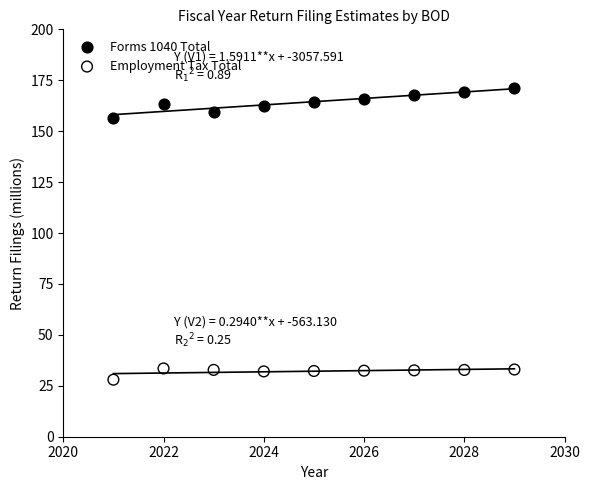

Across all series, what Y value is closest to 99?

156.6